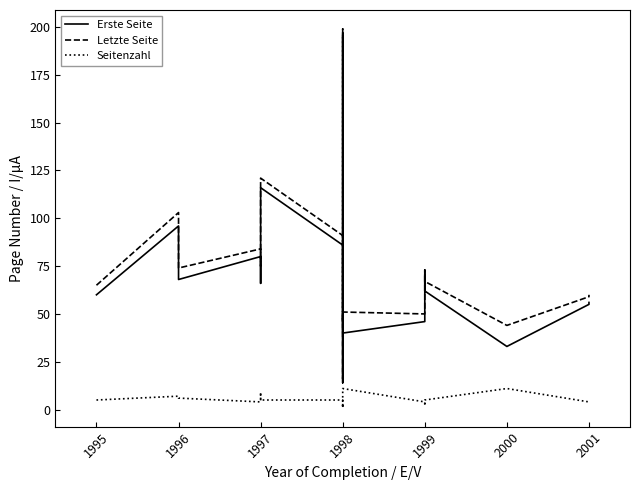

True or false: Seitenzahl has a value of 4 at 1999.

True